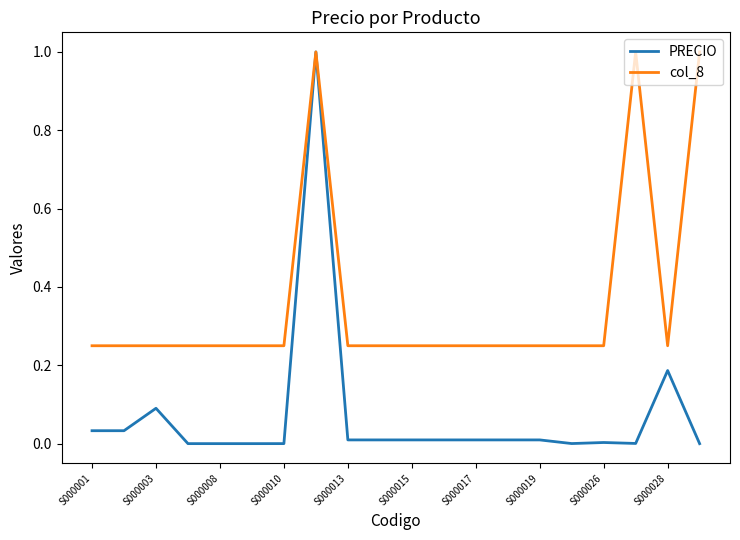

Which series has the largest total across all categories?

col_8